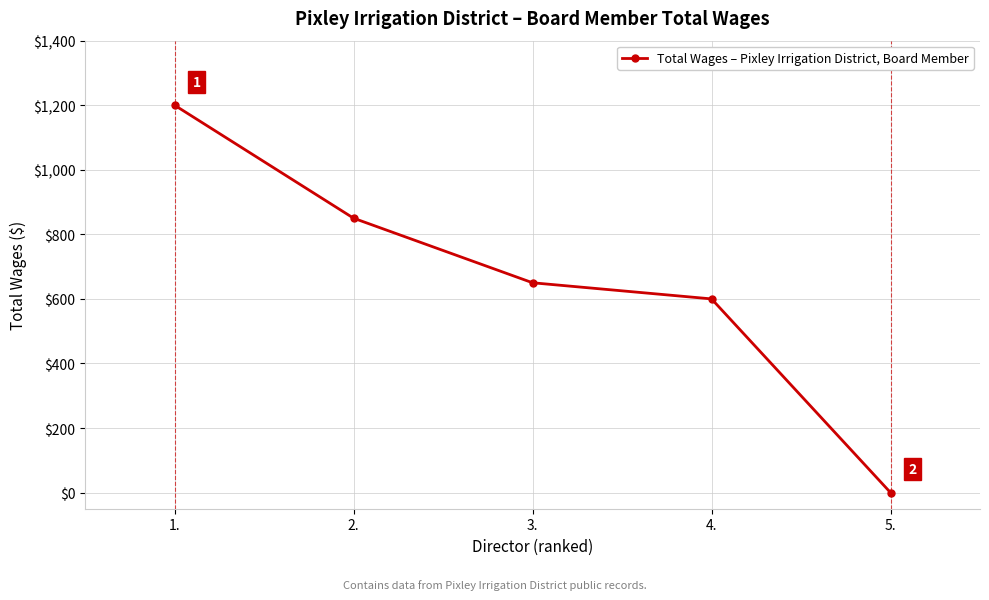

How many series are shown in this chart?

1